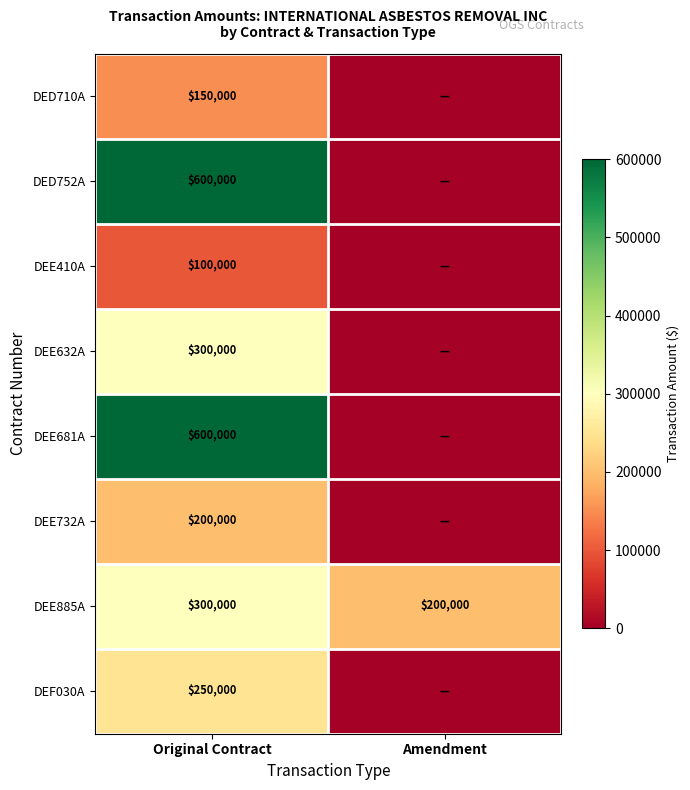

What is the lowest value of the DEE885A series?

200000